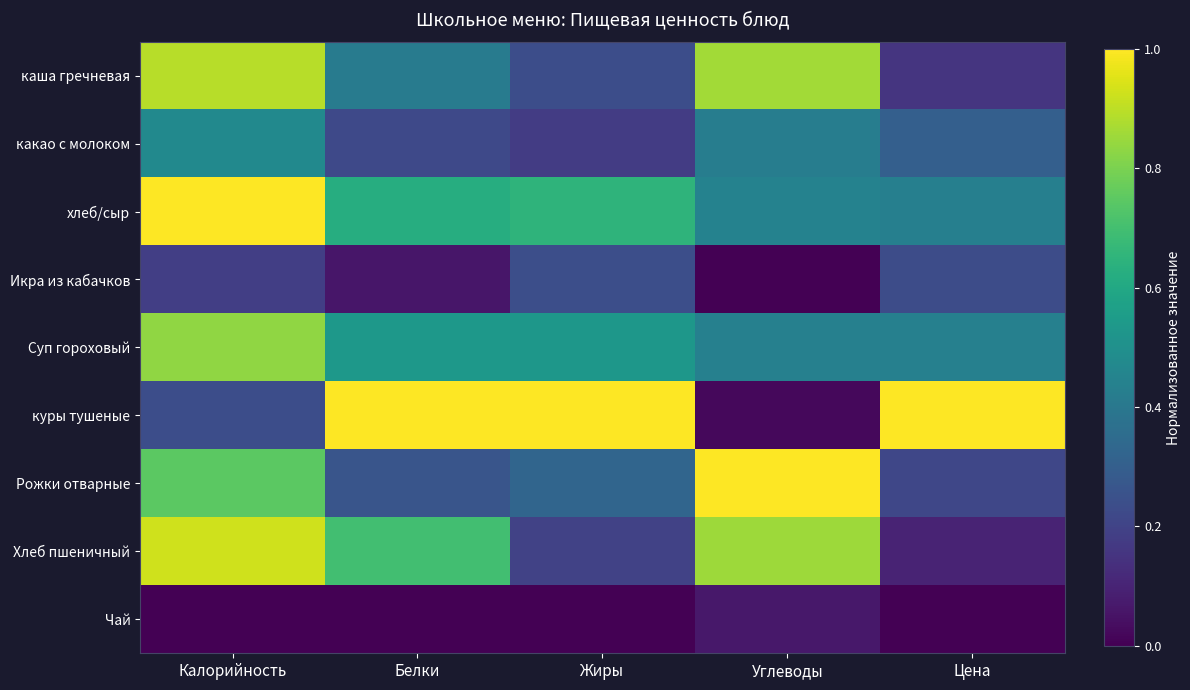

Which series has the widest spread of values?

куры тушеные